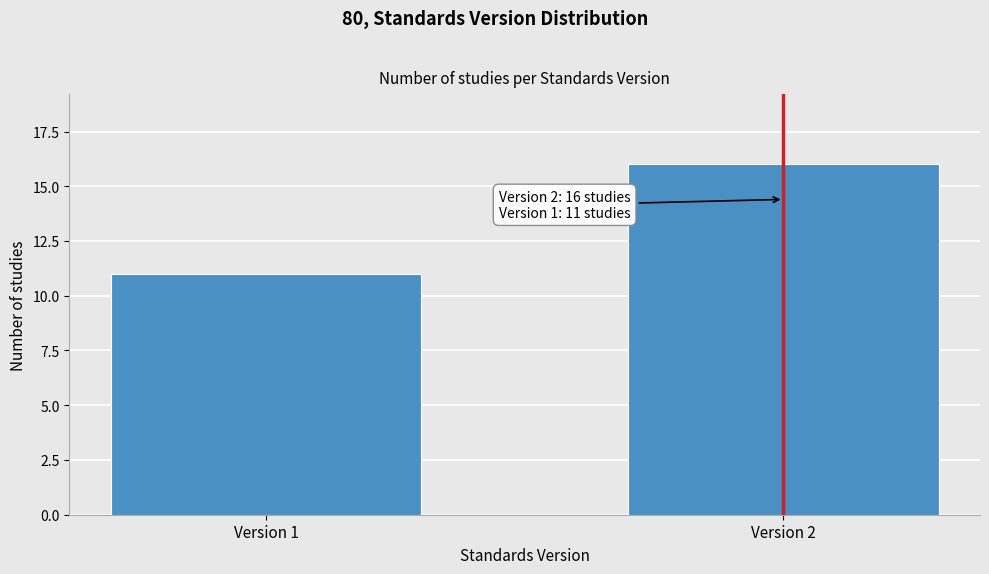

Reading left to right, extract all data points from this chart.

11	16